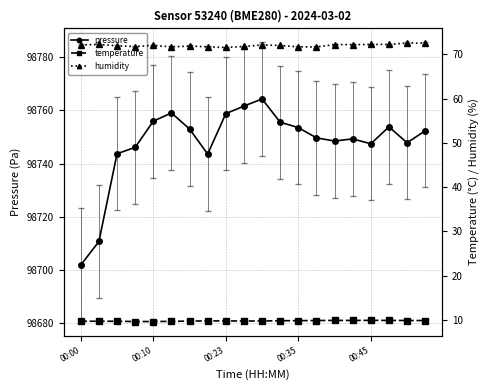

Which series has the largest total across all categories?

pressure